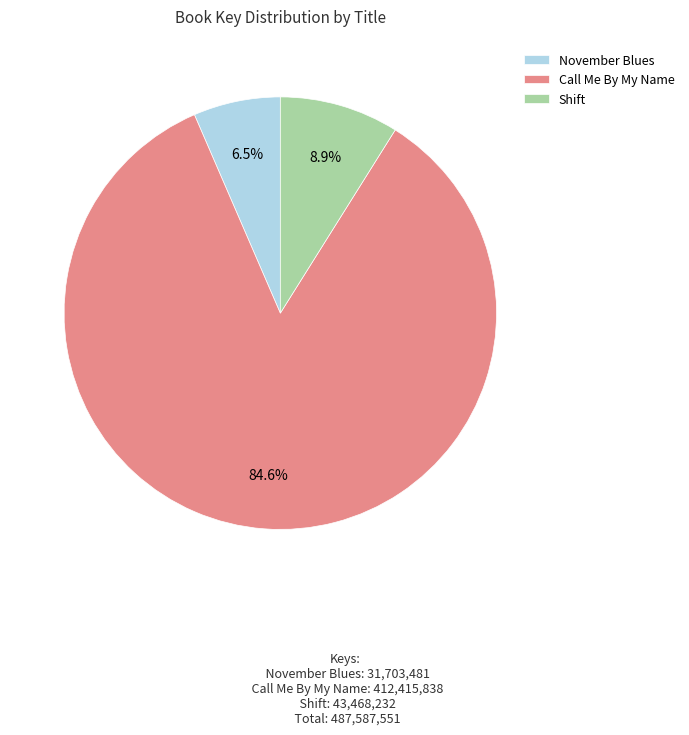

To the nearest percent, what is the average slice percentage?

33%